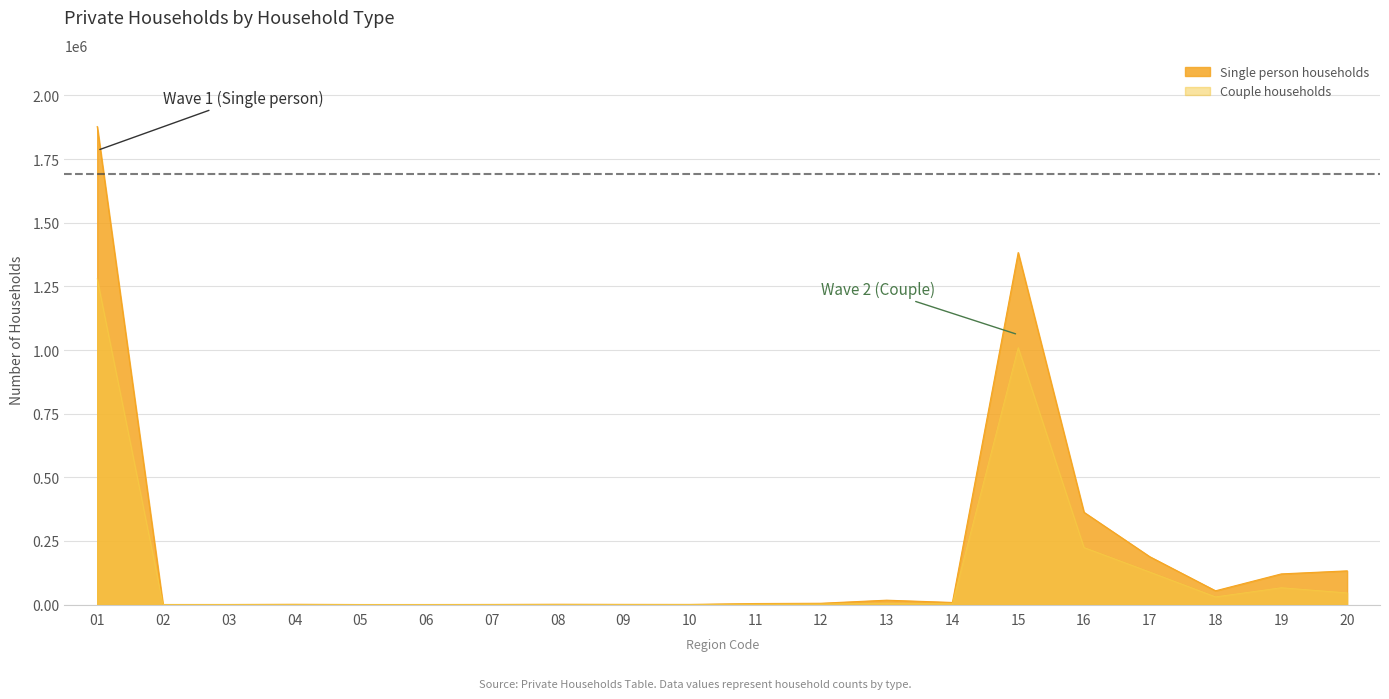

At how many categories does at least one series exceed 1164363?

2